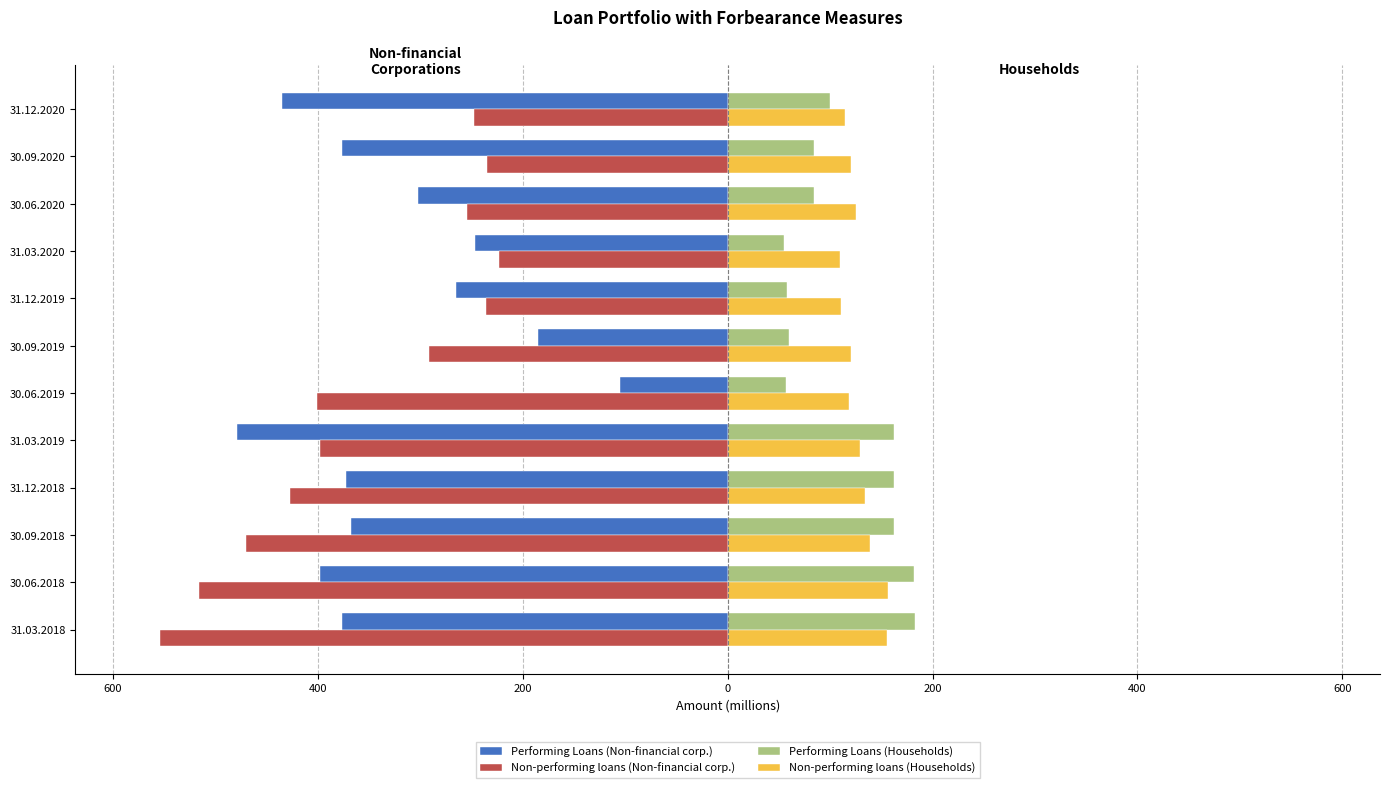

What are all the series names shown in the legend?

Performing Loans (Non-financial corp.), Non-performing loans (Non-financial corp.), Performing Loans (Households), Non-performing loans (Households)